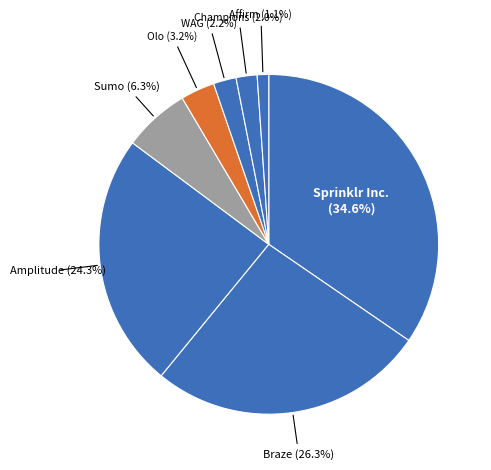

Count the number of slices in the pie.

8